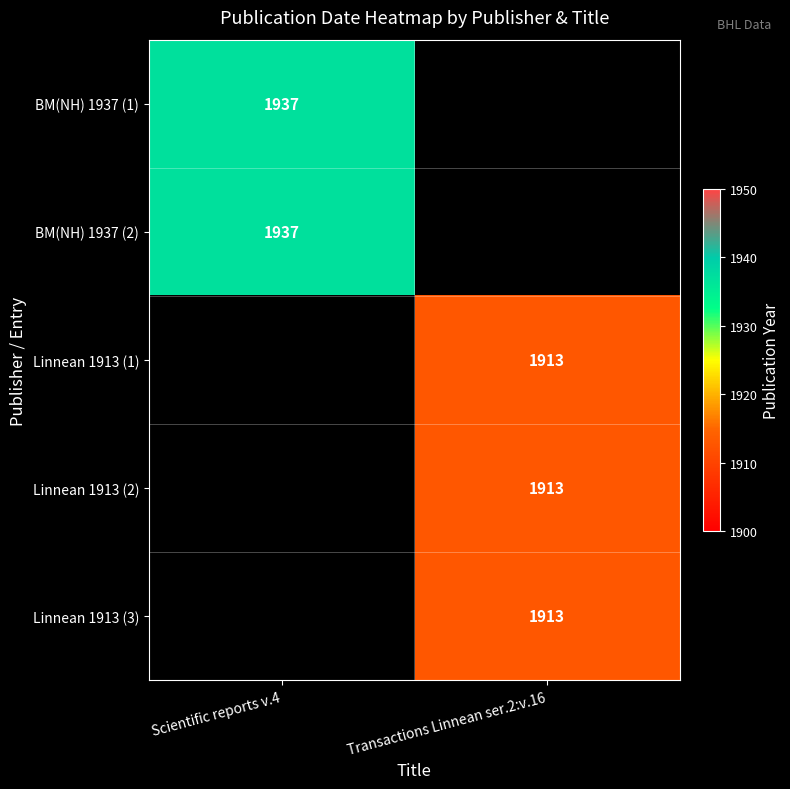

What is the maximum value shown in the chart?

1937.0